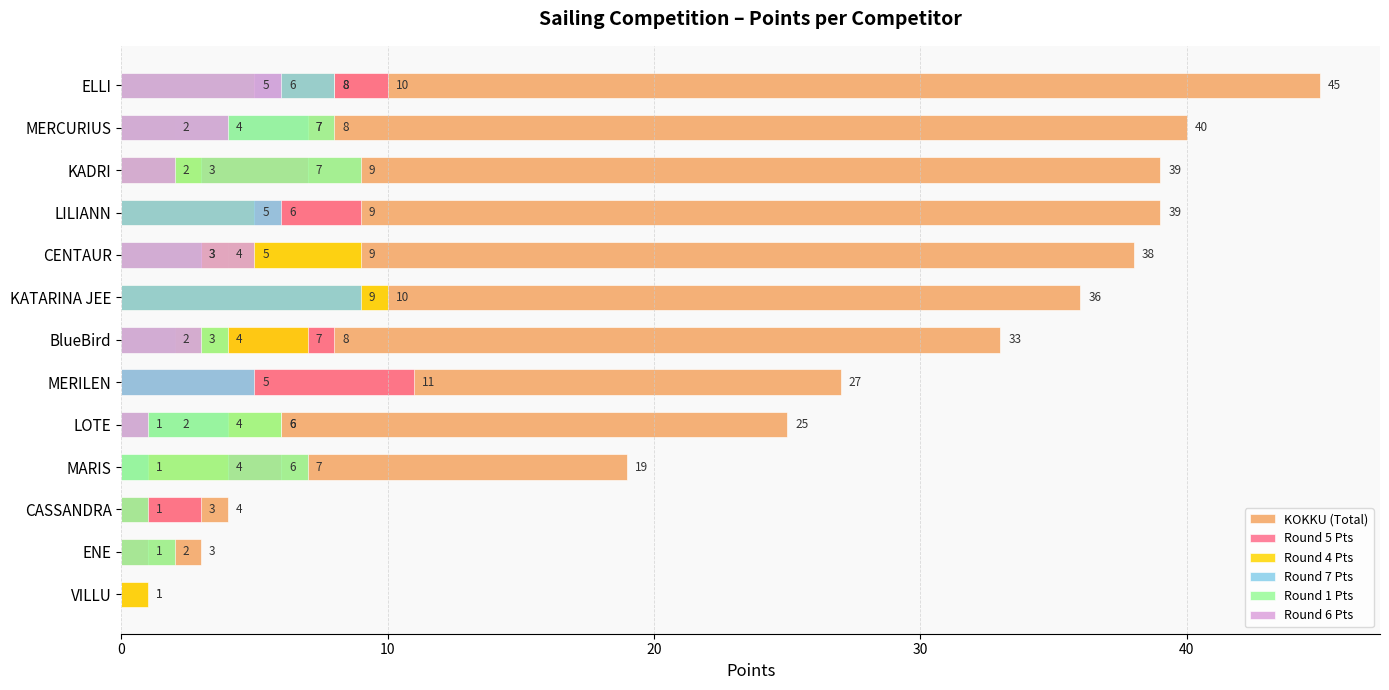

Is the value of KOKKU (Total) at KADRI greater than the value of Round 4 Pts at BlueBird?

Yes